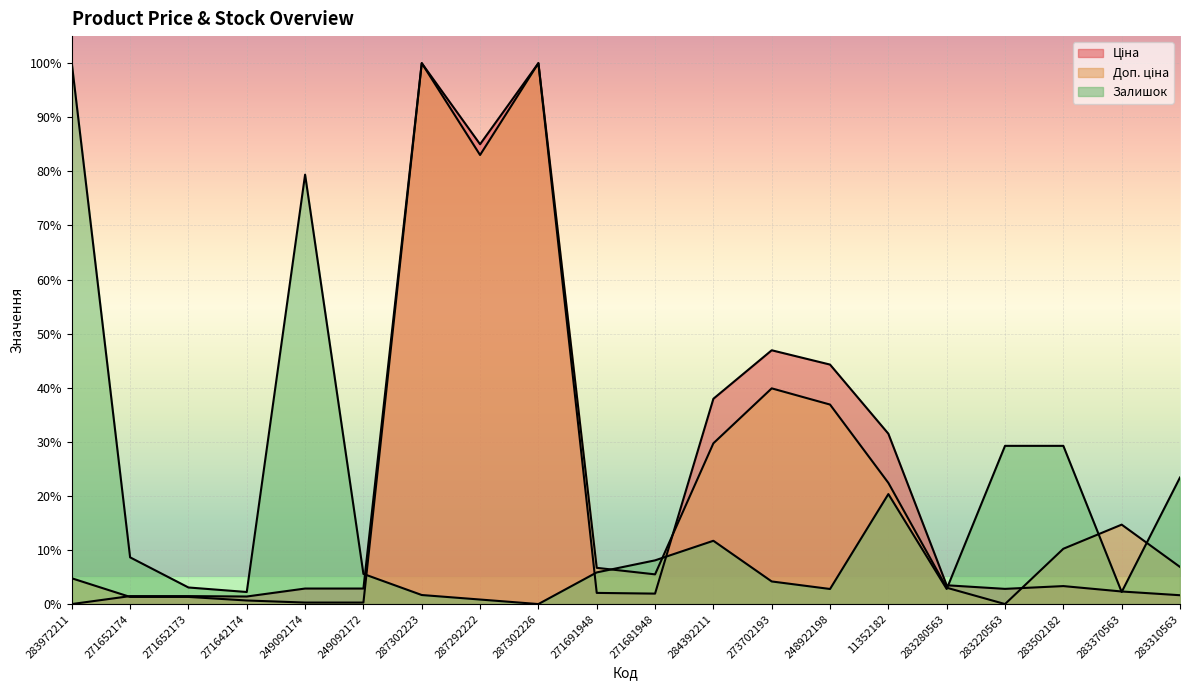

What is the value of the Ціна point at the 8th from the left?

85.0